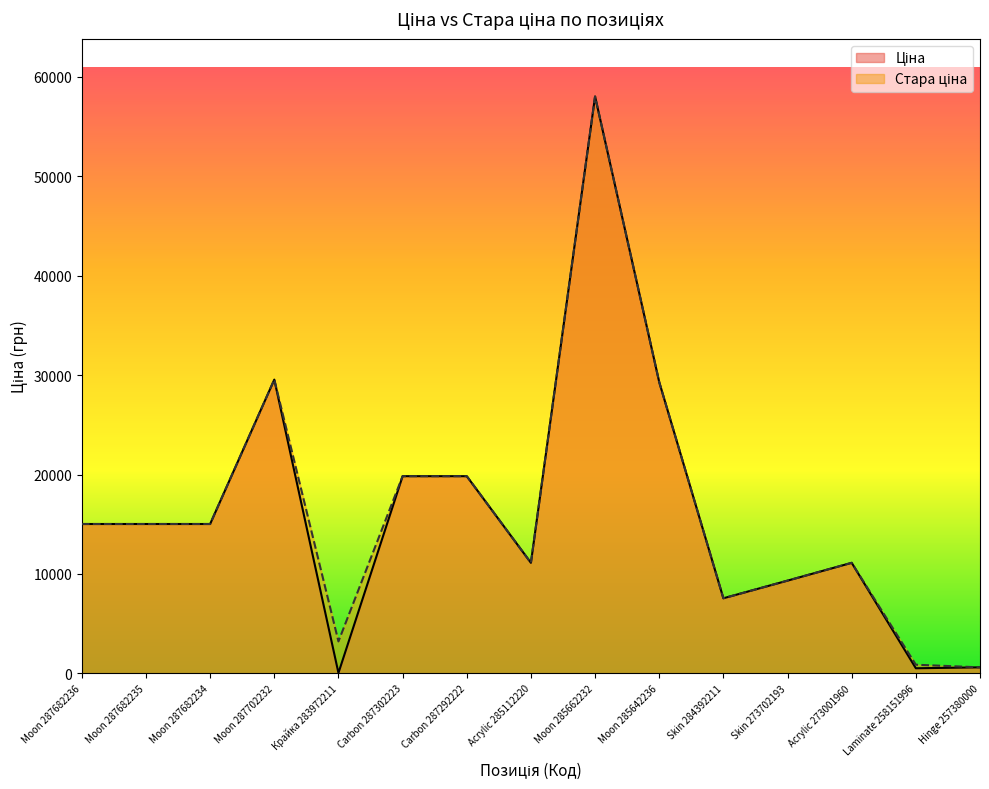

At which label does Стара ціна reach its peak?

Moon 285662232